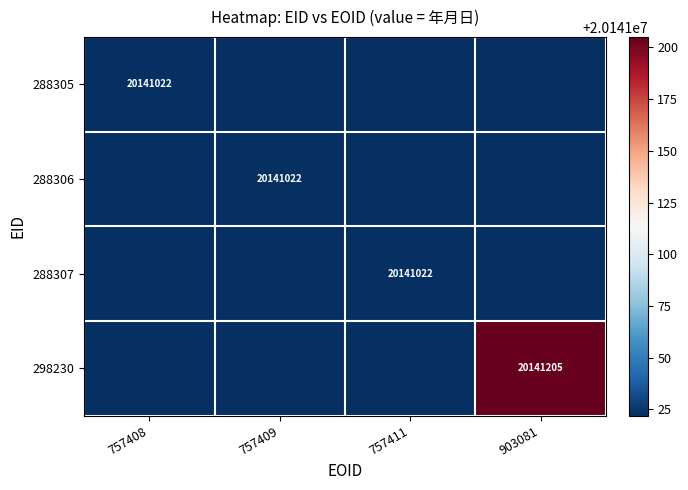

The 288306 series shows 20141022 at 757409. True or false?

True